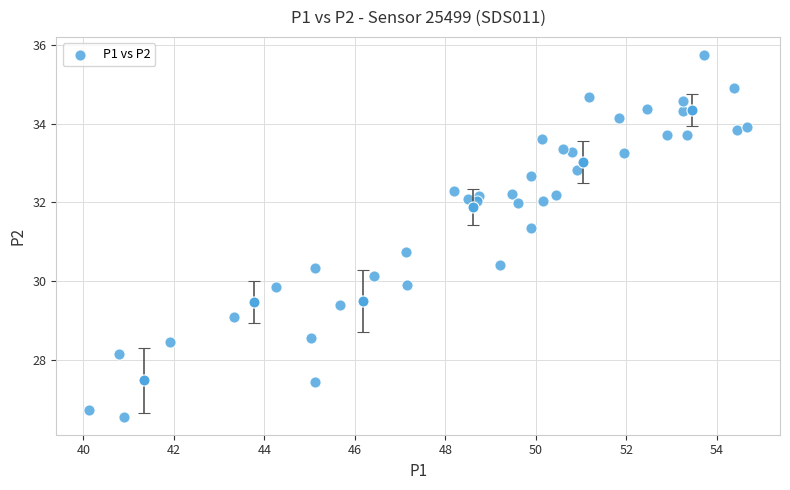

What is the range of X values (max minus min)?

14.5